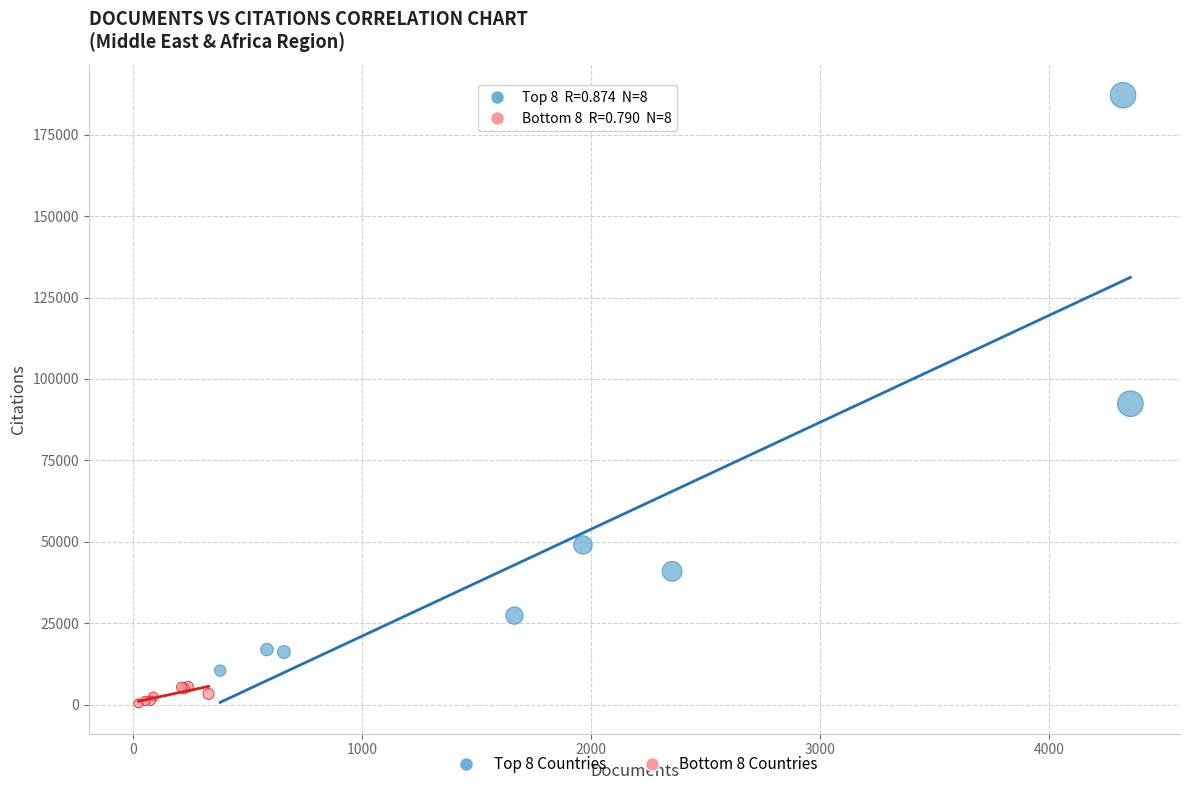

What are all the series names shown in the legend?

Top 8 Countries, Bottom 8 Countries